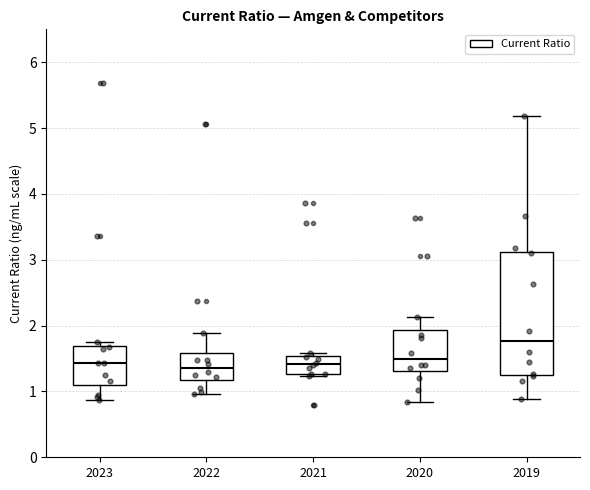

Comparing the boxes themselves (not the whiskers), which one is the tallest?

2019